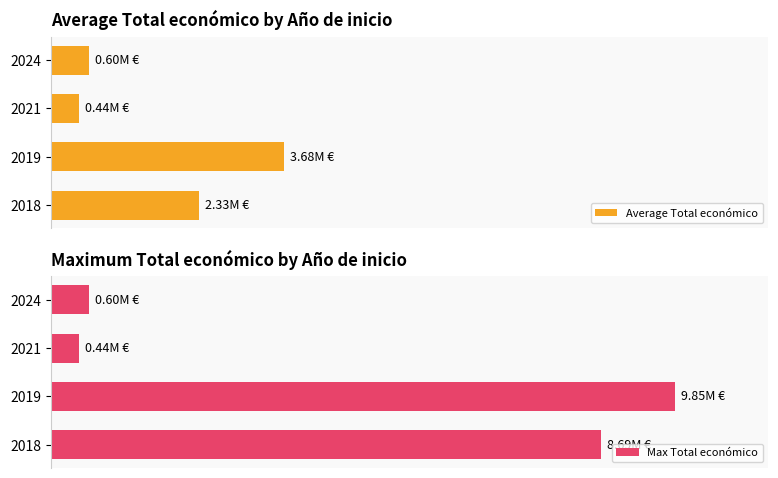

What is the sum of the Average Total económico values at 2024 and 2019?

4280609.8